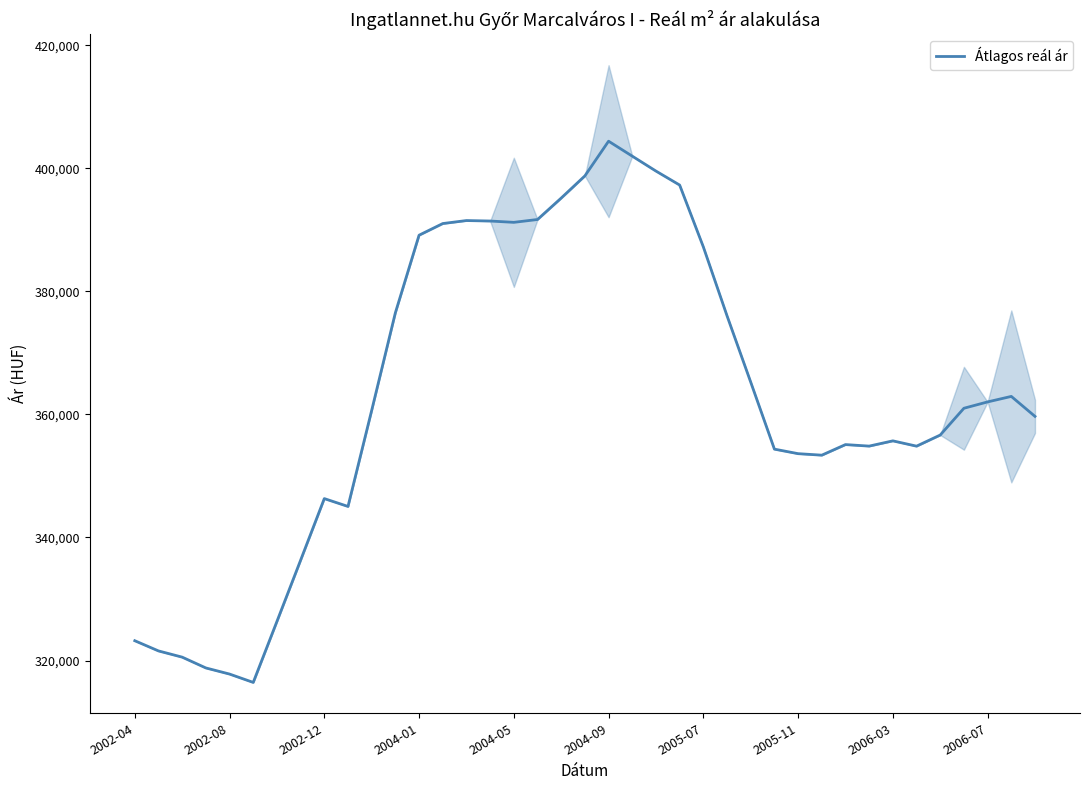

How many interior local peaks (higher than both neighbors) does the data have?

6